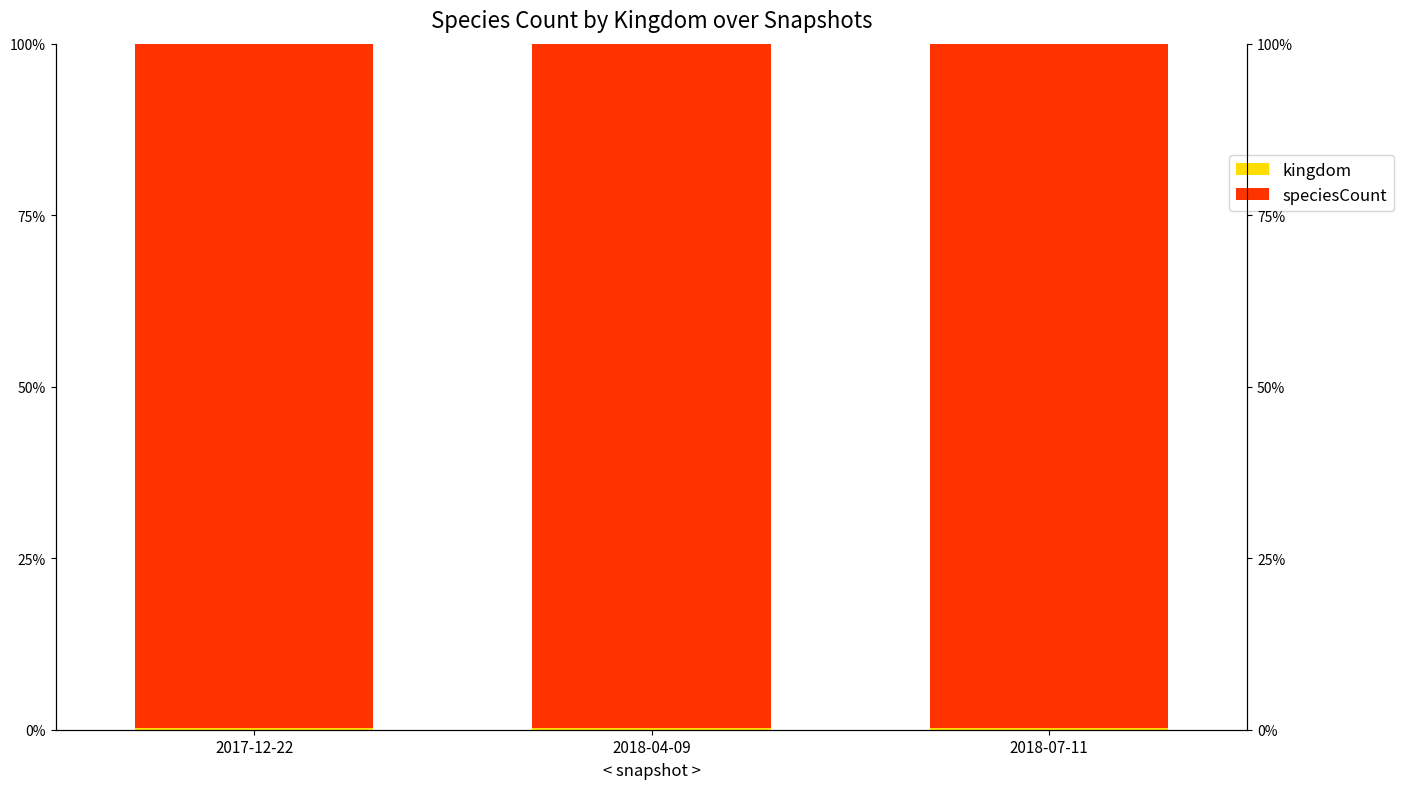

What is the value of the speciesCount bar at the 3rd from the left?

99.8